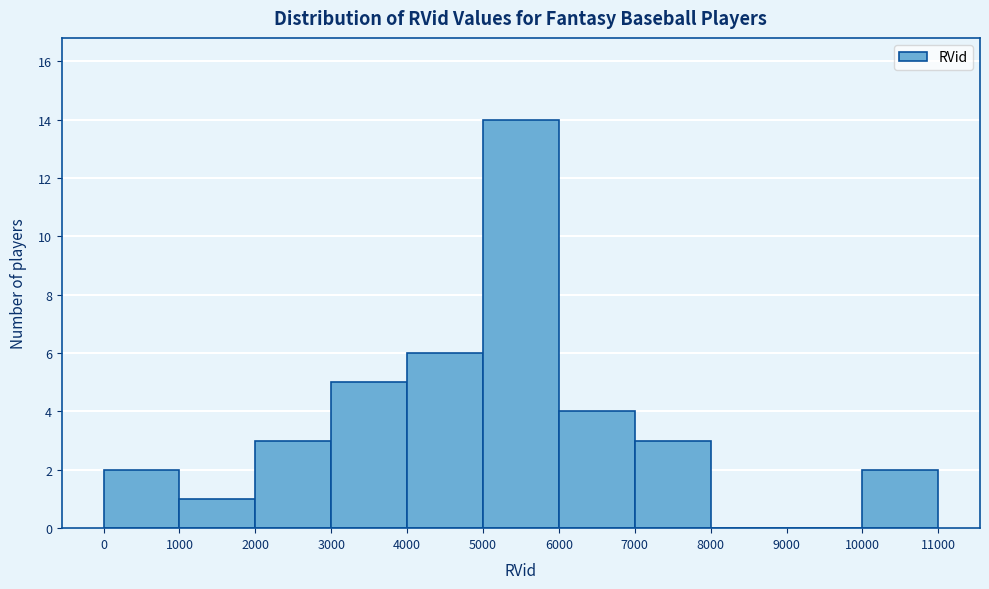

Reading left to right, list every bar in this chart as the range it spans on the x-axis followed by its height. The values are not printed on the chart, so give them approximately, as read against the axis.

0 to 1000: 2
1000 to 2000: 1
2000 to 3000: 3
3000 to 4000: 5
4000 to 5000: 6
5000 to 6000: 14
6000 to 7000: 4
7000 to 8000: 3
8000 to 9000: 0
9000 to 10000: 0
10000 to 11000: 2